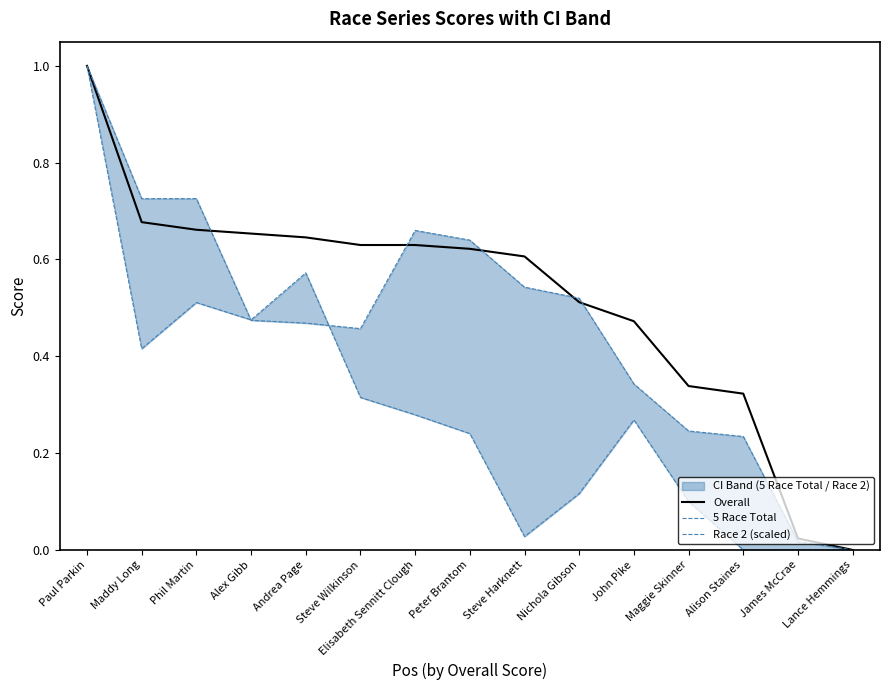

What is the greatest value displayed?

1.0